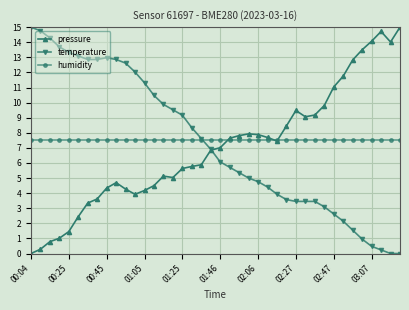

What is the highest value of the humidity series?

7.5